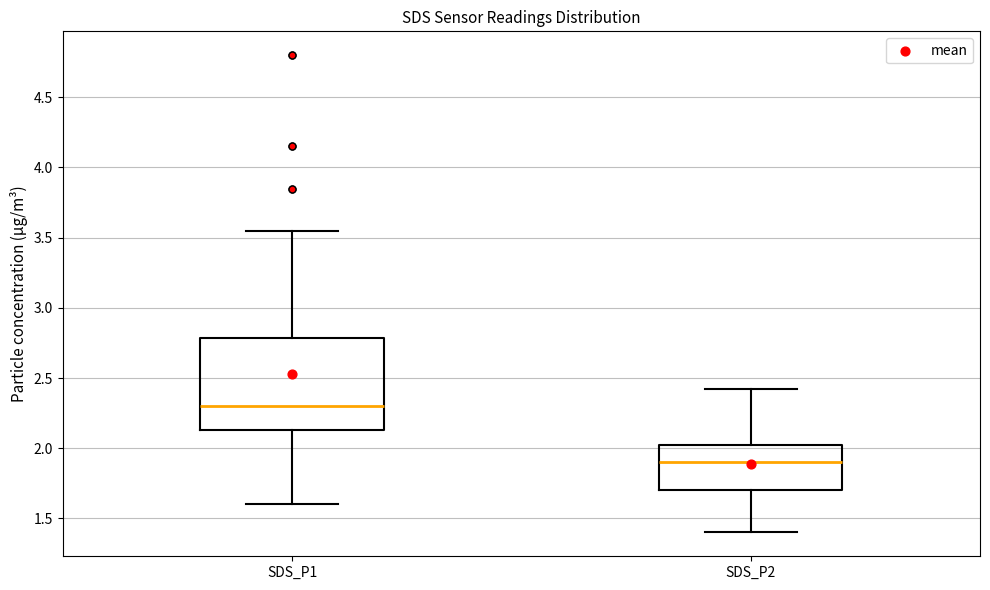

Reading left to right, transcribe this box plot: for each box, give where its median line is, the range the box spans, and where its two whiskers end, as read against the y-axis. The values are not printed on the chart, so give them approximately, as read against the axis.

SDS_P1: median 2.30, box 2.15 to 2.80, whiskers 1.60 to 3.55
SDS_P2: median 1.90, box 1.70 to 2.00, whiskers 1.40 to 2.40